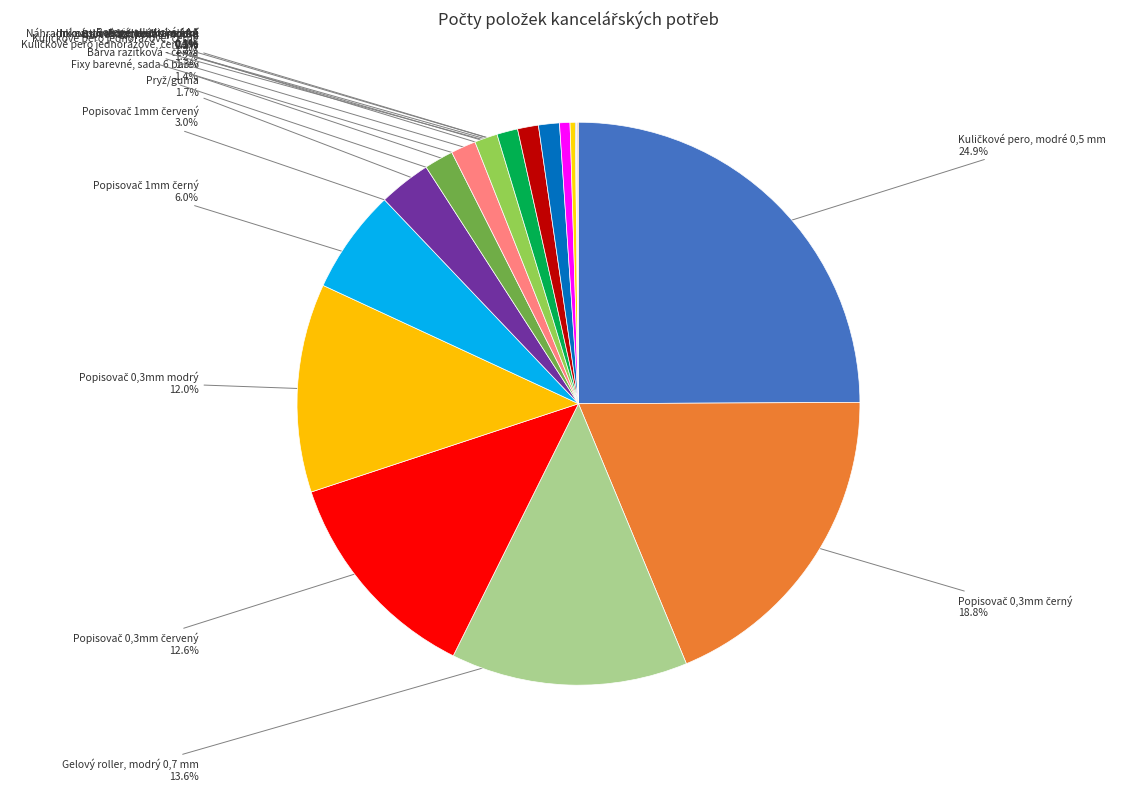

Is there a majority slice in this chart?

No